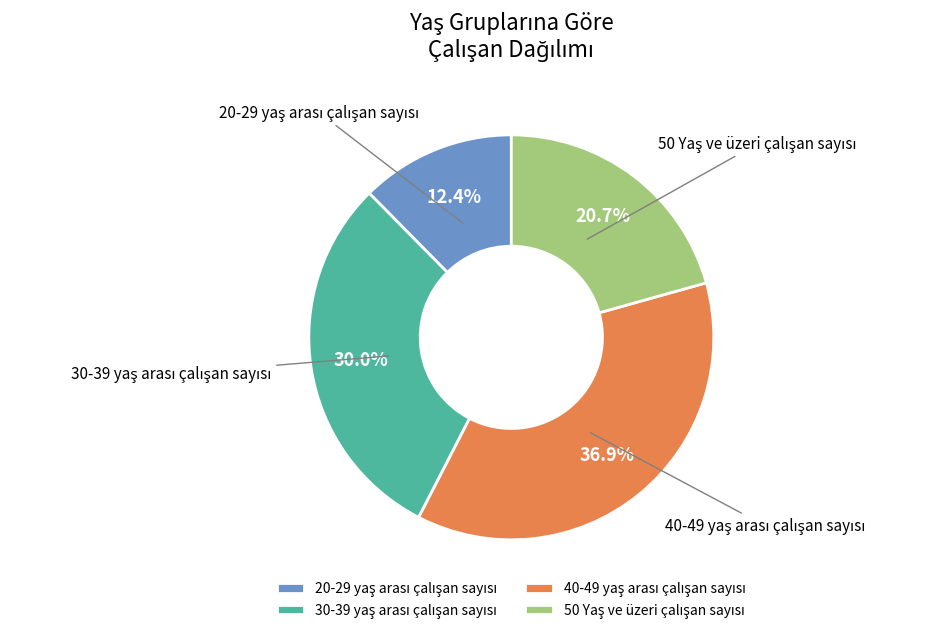

Does any single category account for the majority?

No